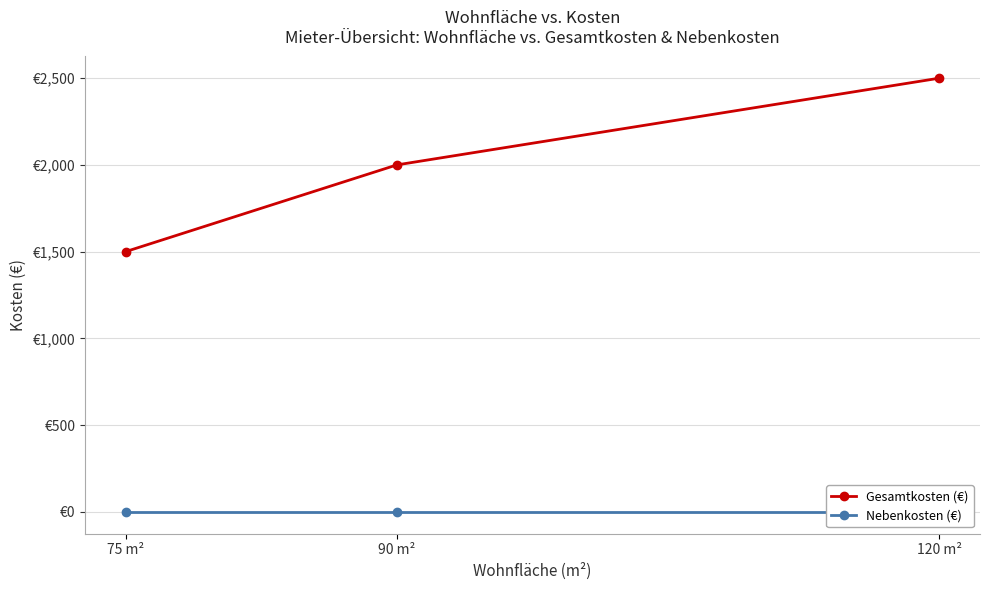

Rank the series by their maximum value, from lowest to highest.

Nebenkosten (€), Gesamtkosten (€)